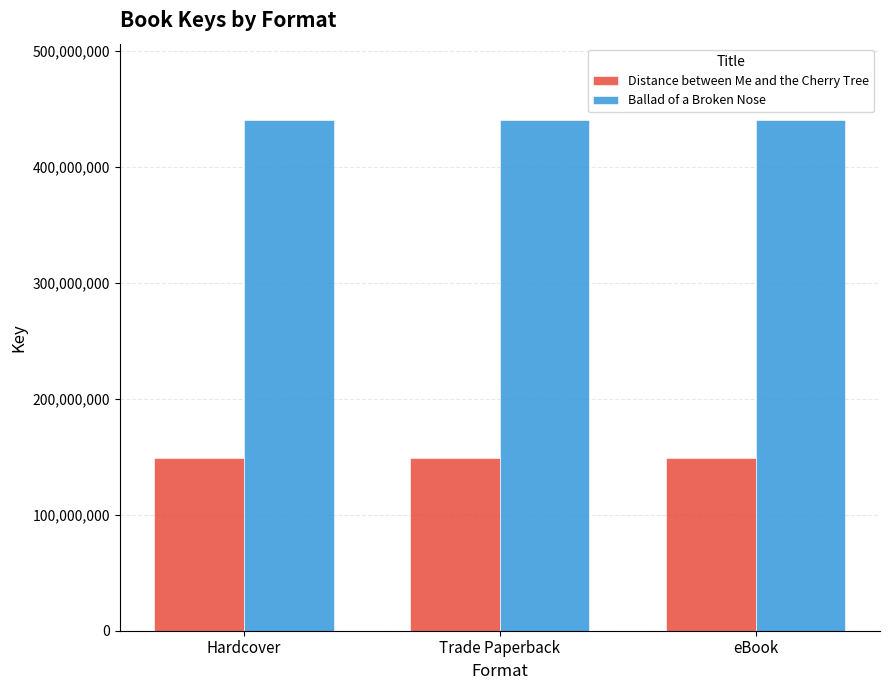

List the series in order of their overall mean, highest first.

Ballad of a Broken Nose, Distance between Me and the Cherry Tree